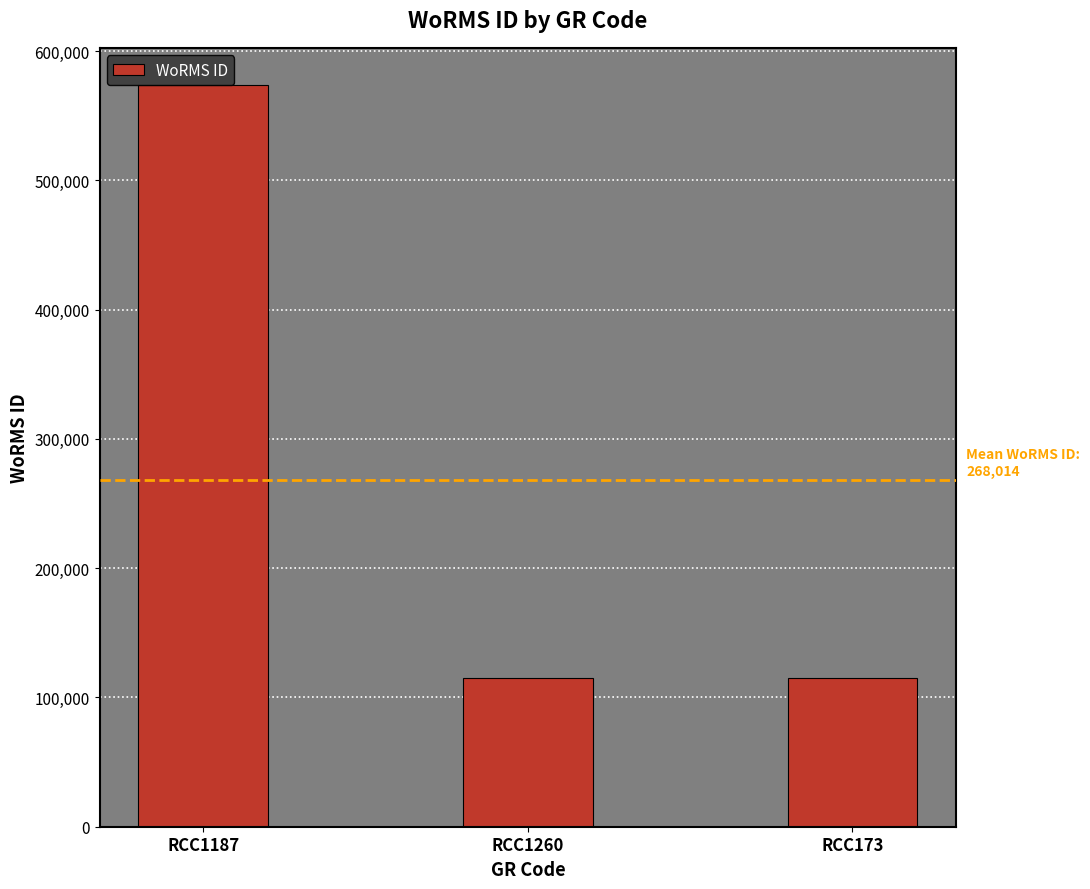

Does the chart contain stacked bars?

No